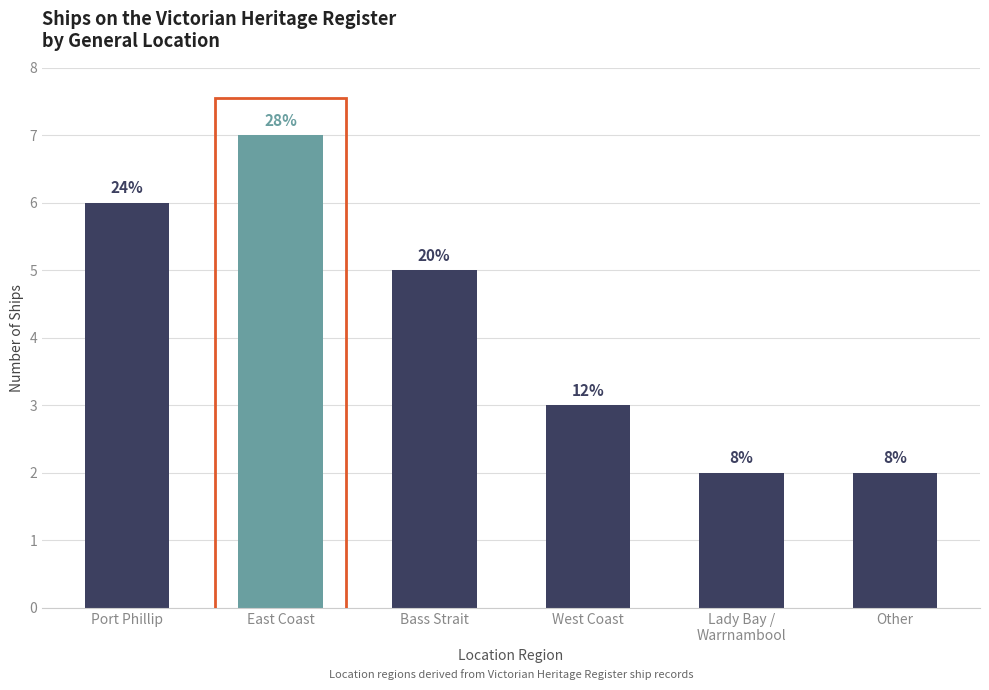

Where is the data nearest to the value 4?

Bass Strait